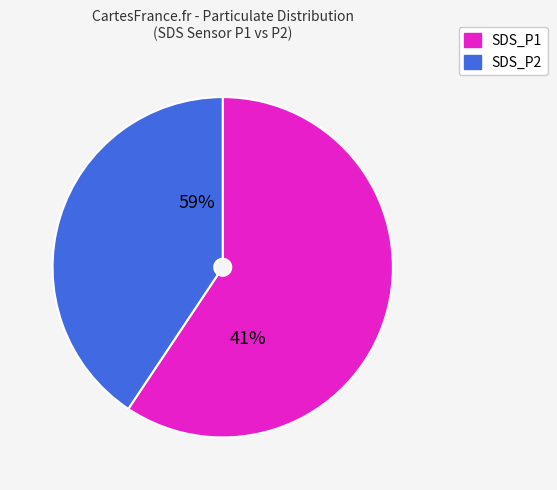

What percentage is the SDS_P1 slice, to the nearest percent?

61%